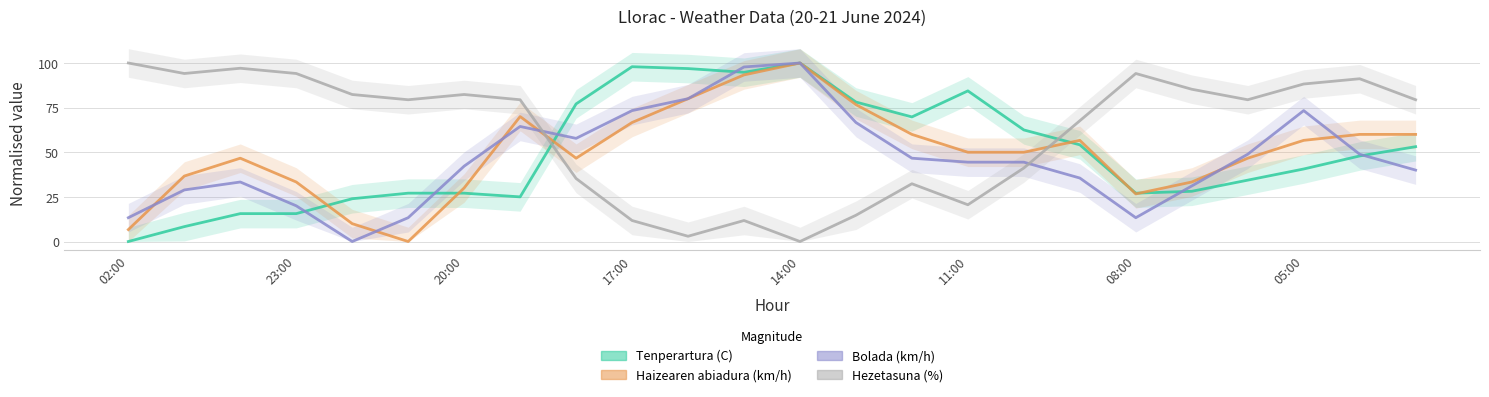

List the series in order of their peak value, lowest first.

Tenperartura (C), Haizearen abiadura (km/h), Bolada (km/h), Hezetasuna (%)